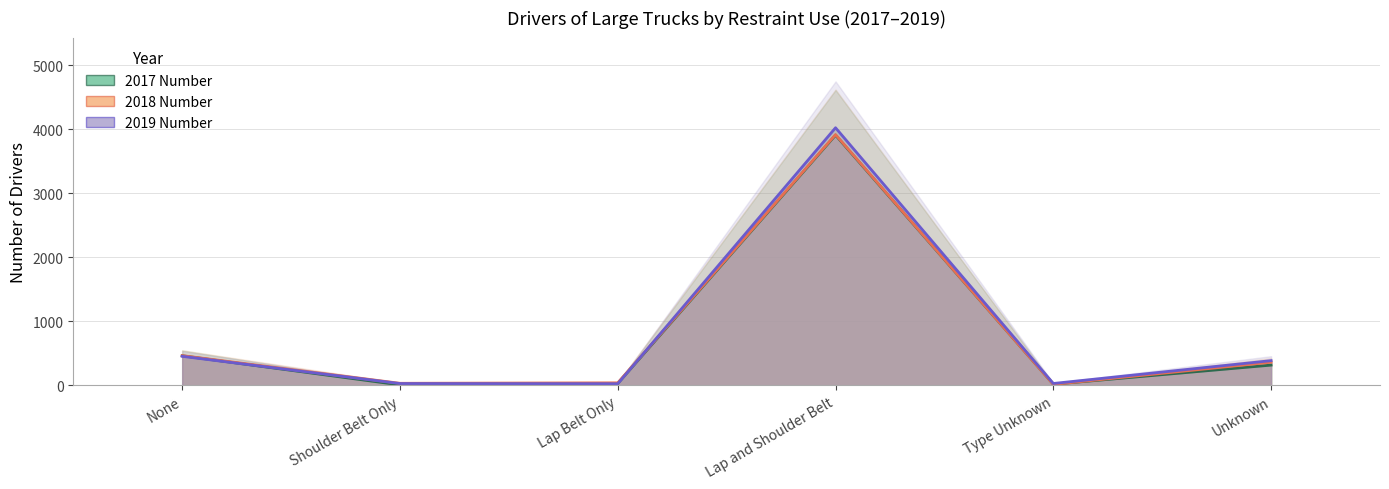

At which label does 2017 Number reach its peak?

Lap and Shoulder Belt